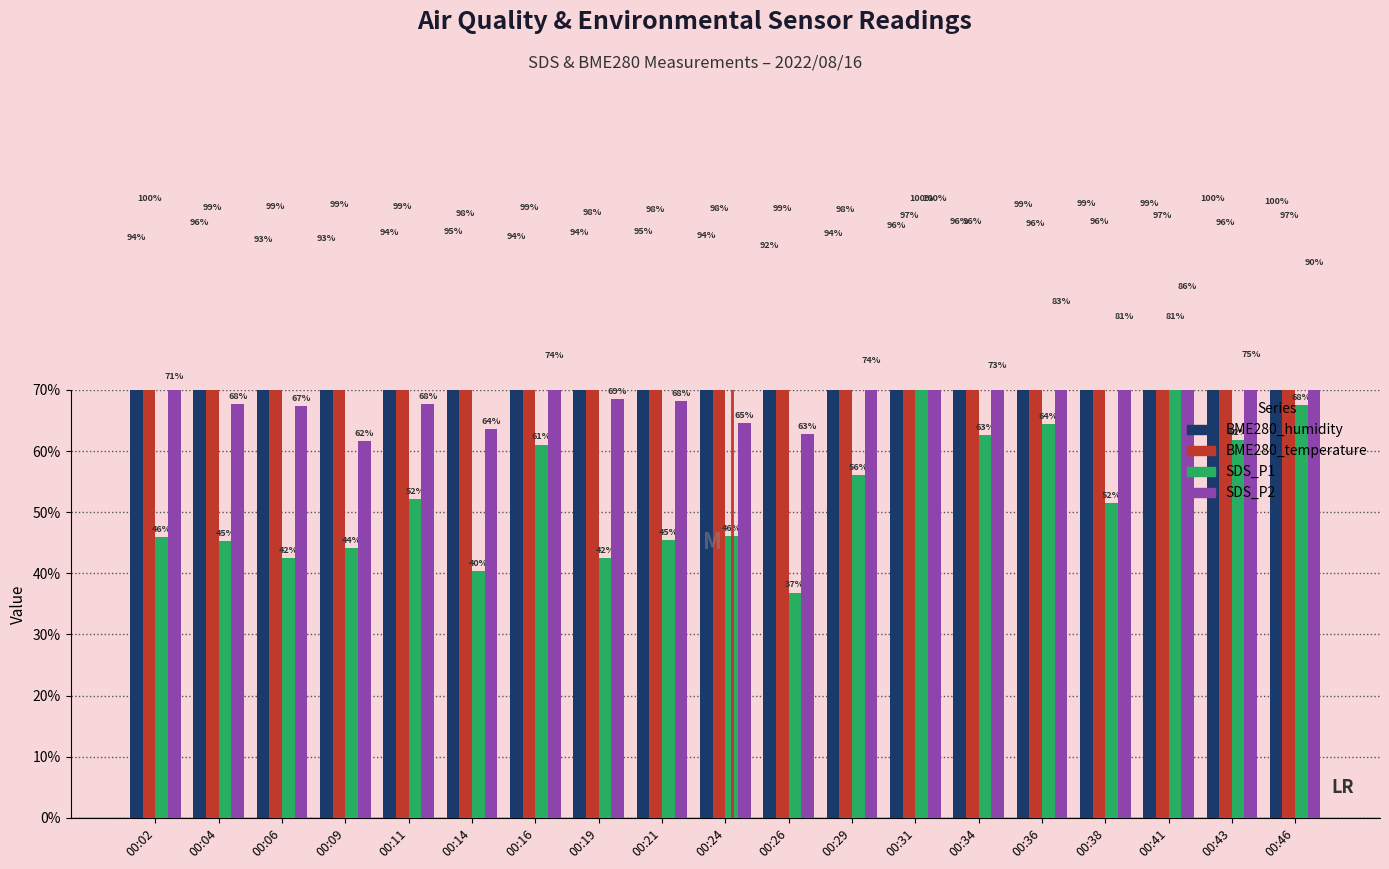

What are all the series names shown in the legend?

BME280_humidity, BME280_temperature, SDS_P1, SDS_P2